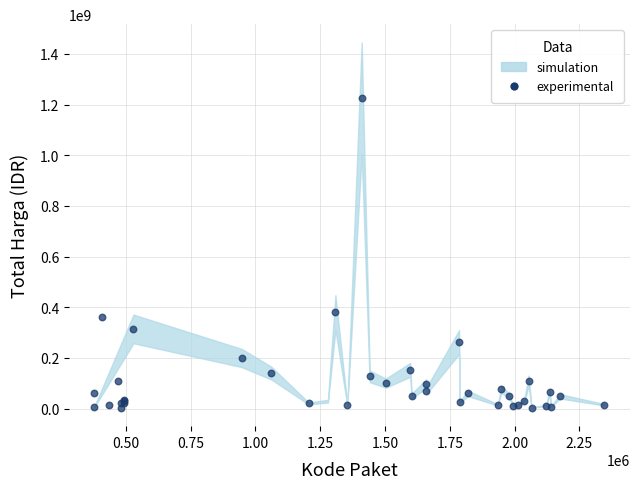

What Y value in the scatter plot is closest to 613538875?

379075000